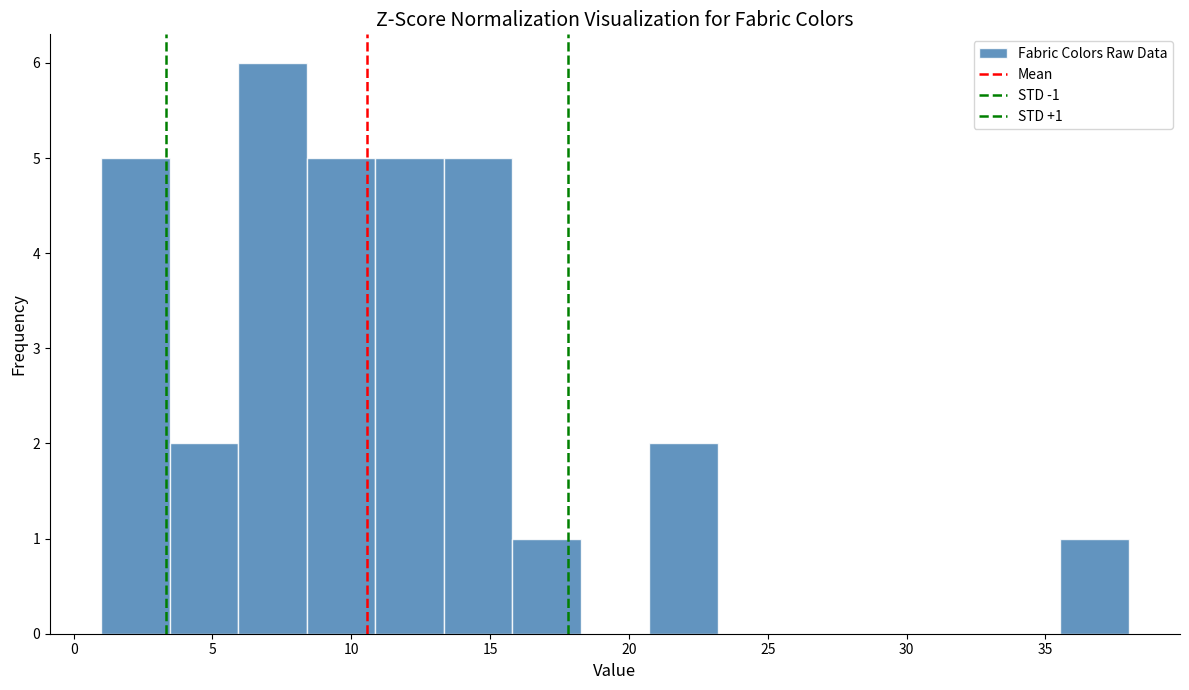

Over which range of the x-axis is the bar tallest?

6.0 to 8.5